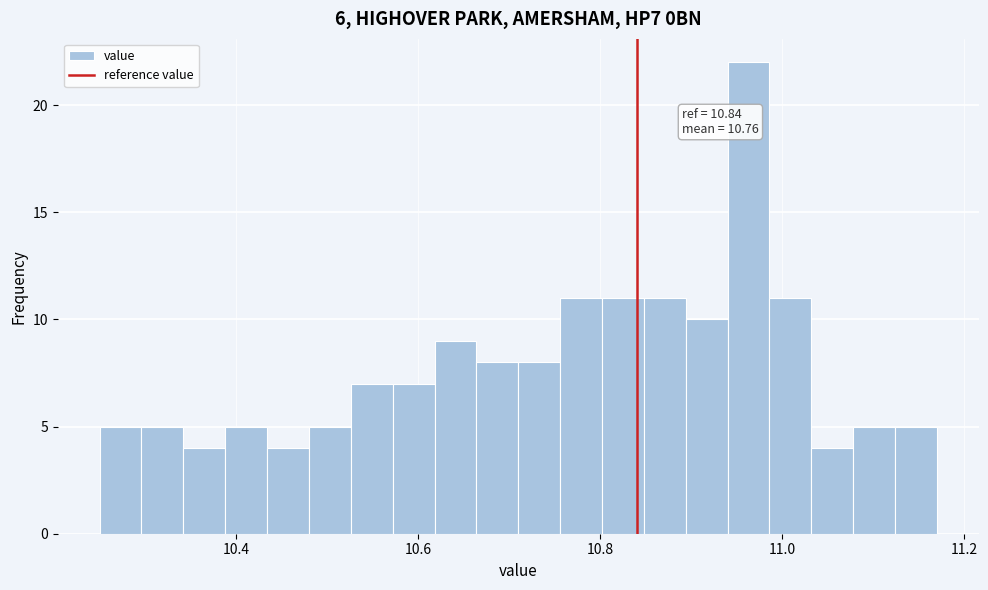

Read against the x-axis, roughly where is the centre of the tallest bar?

10.96